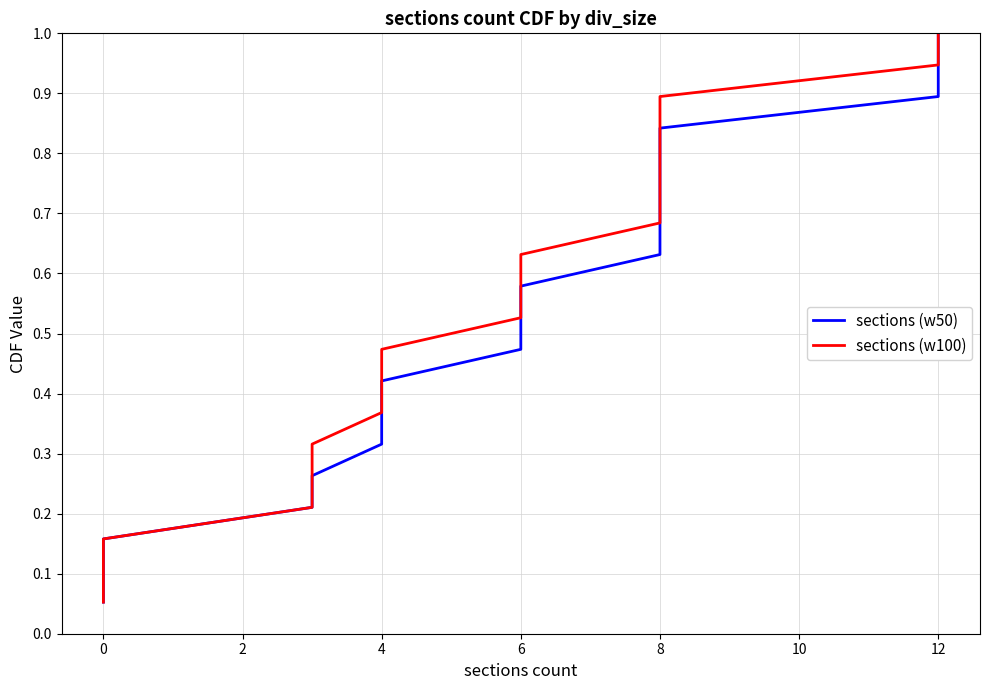

What is the difference between the maximum and minimum values in the sections (w100) series?

0.9